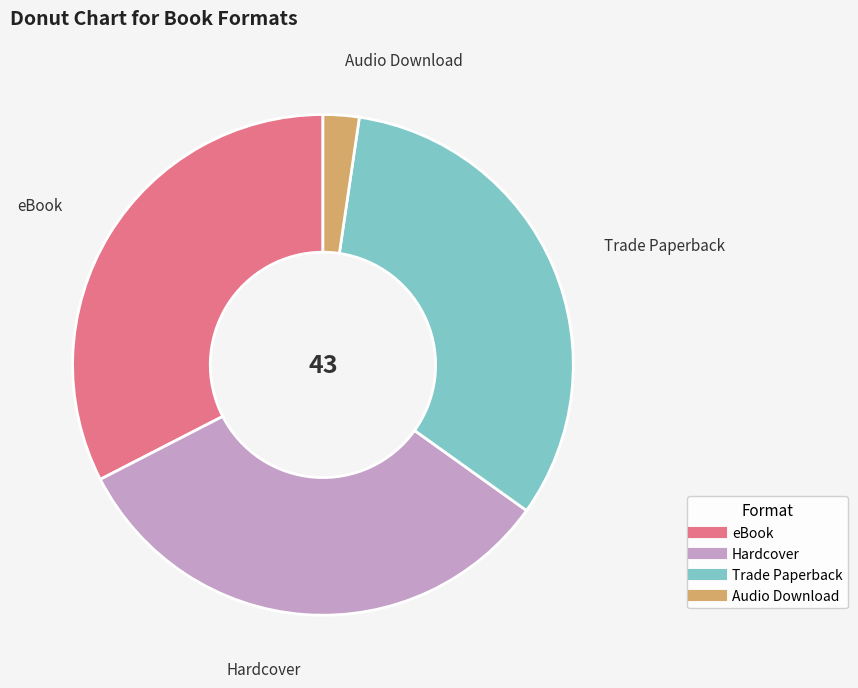

Is the sum of Hardcover and Audio Download greater than half?

No